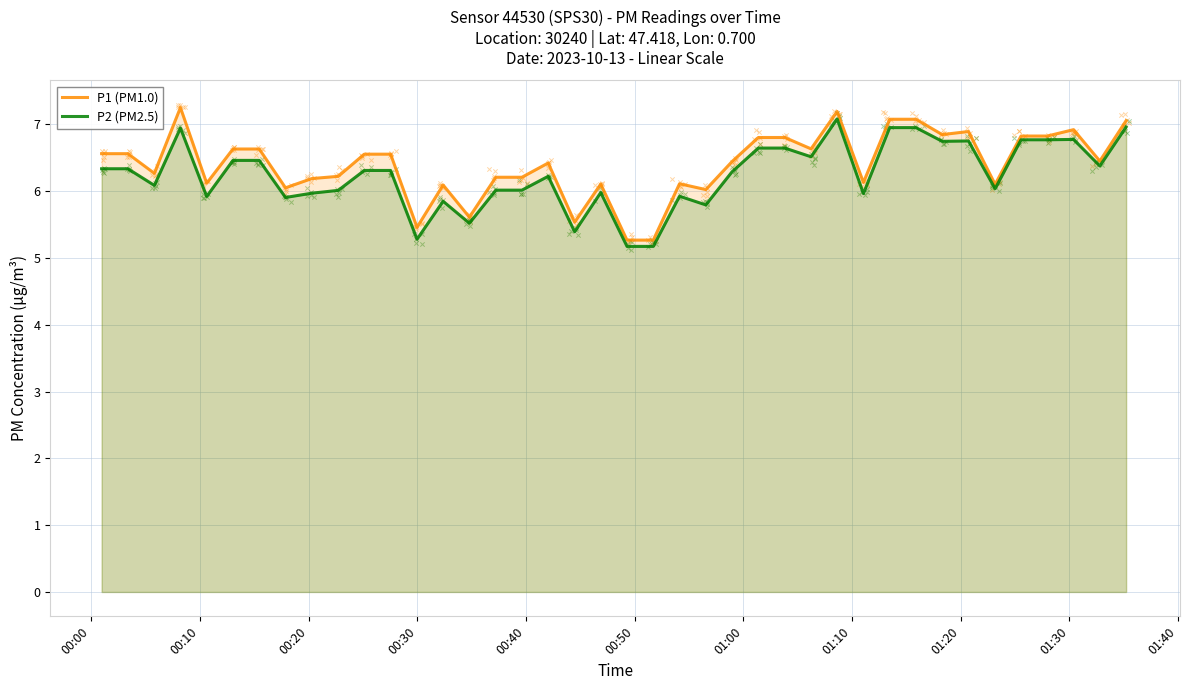

Which series has the largest total across all categories?

P1 (PM1.0)